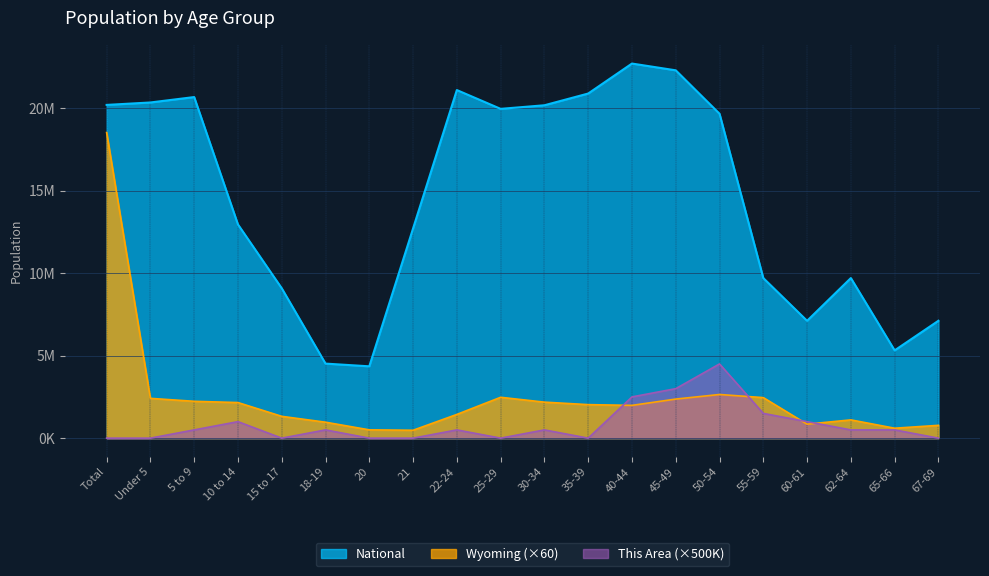

True or false: This Area and Wyoming intersect in this chart.

True